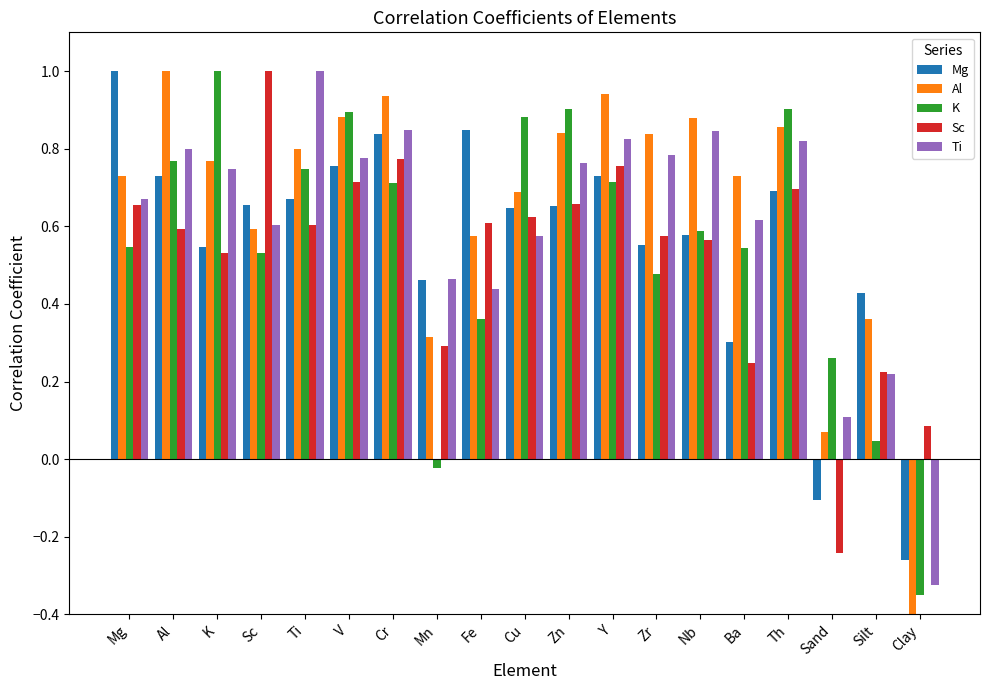

What are all the series names shown in the legend?

Mg, Al, K, Sc, Ti